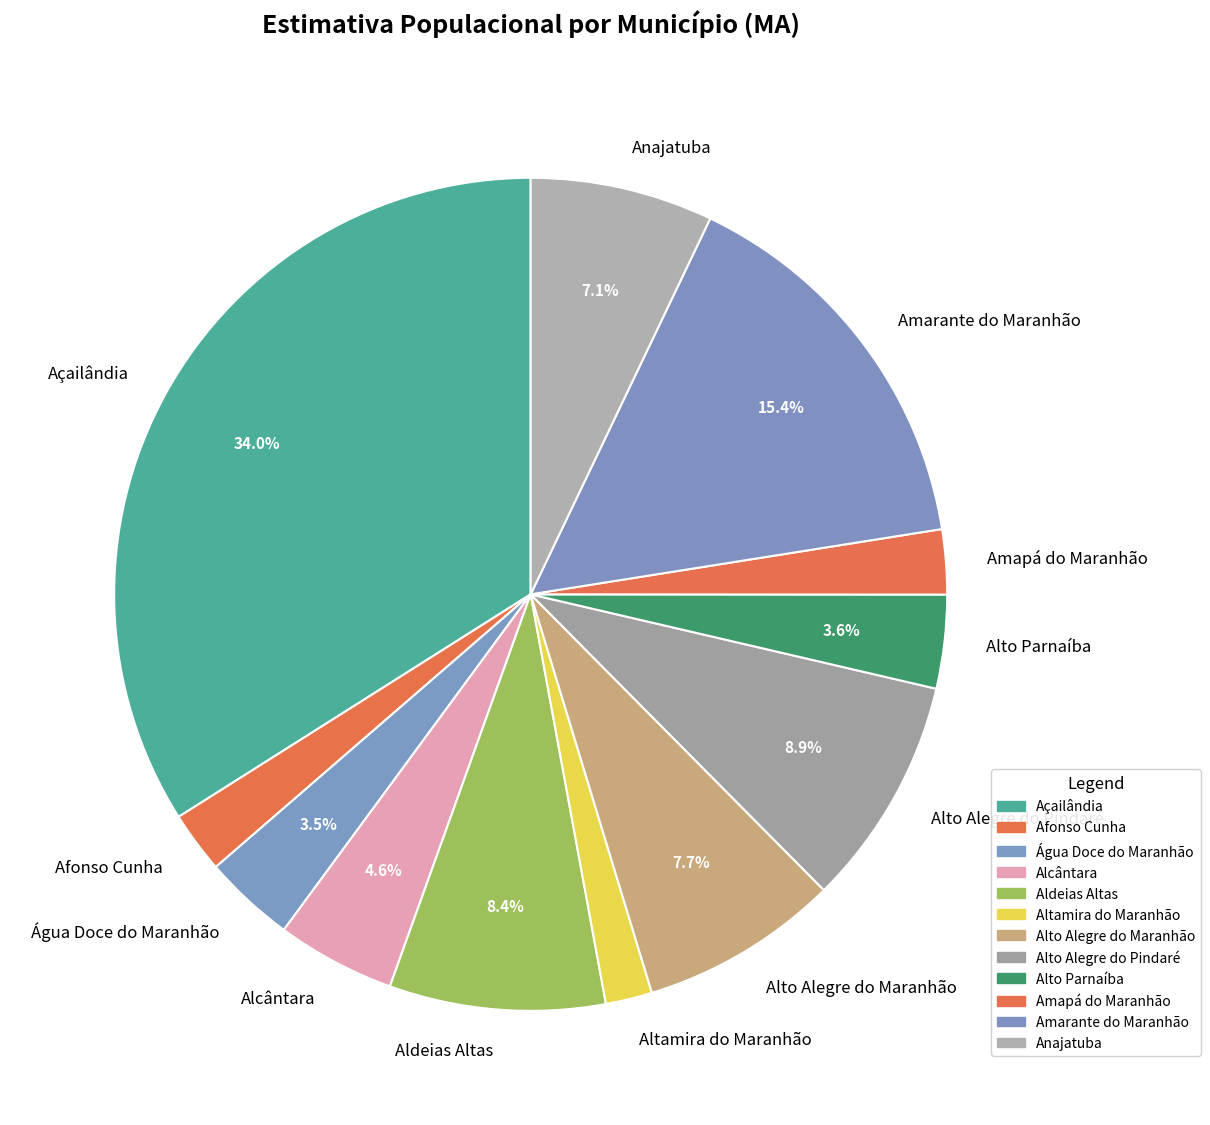

Is there any slice that represents more than half of the pie?

No